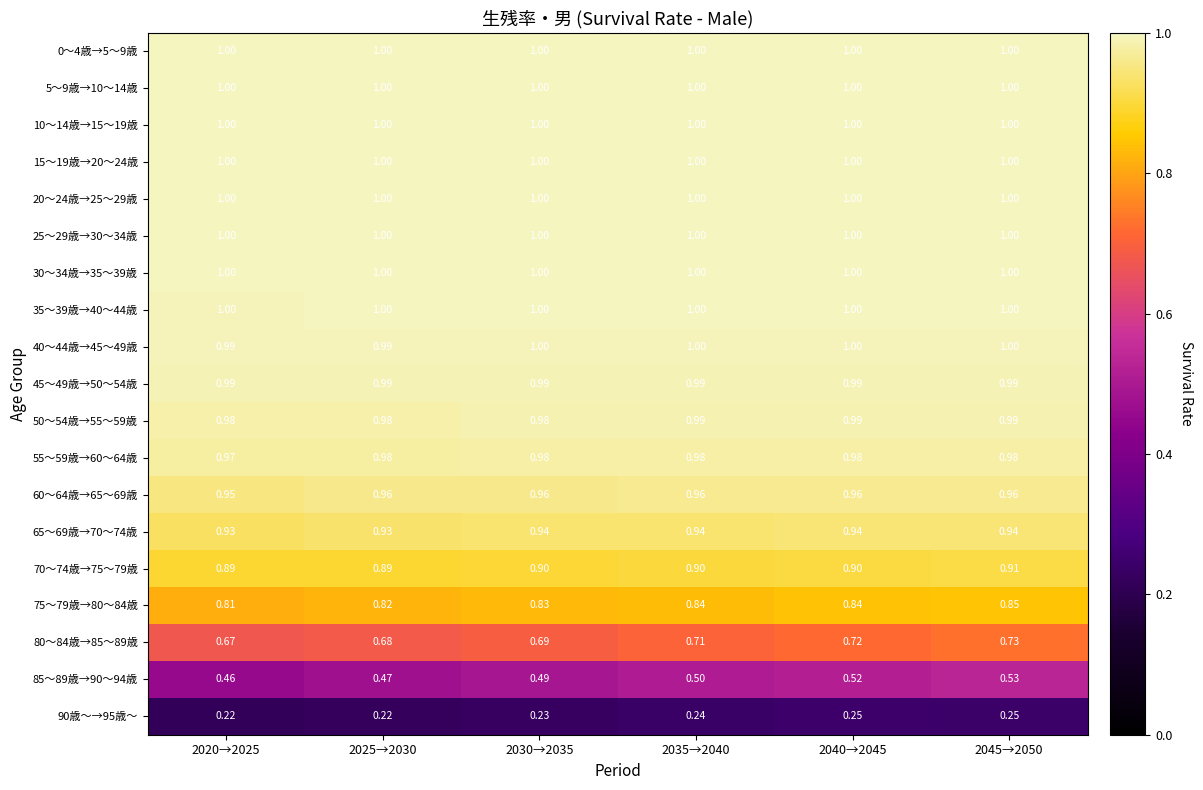

Is the value of 50～54歳→55～59歳 at 2035→2040 greater than the value of 35～39歳→40～44歳 at 2020→2025?

No